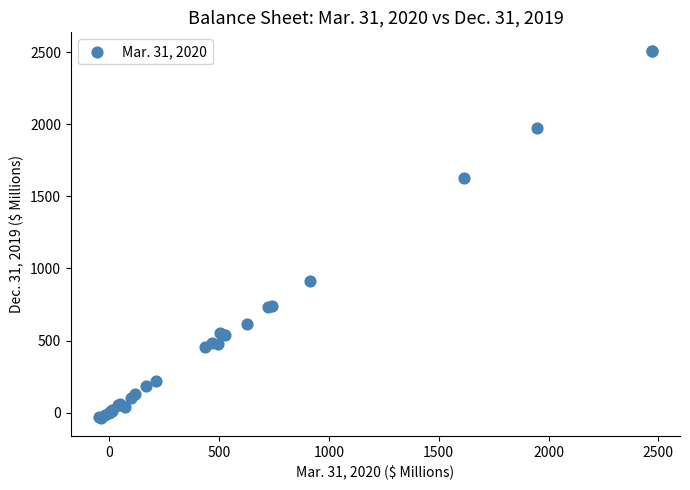

What Y value in the scatter plot is closest to 1237?

910.8